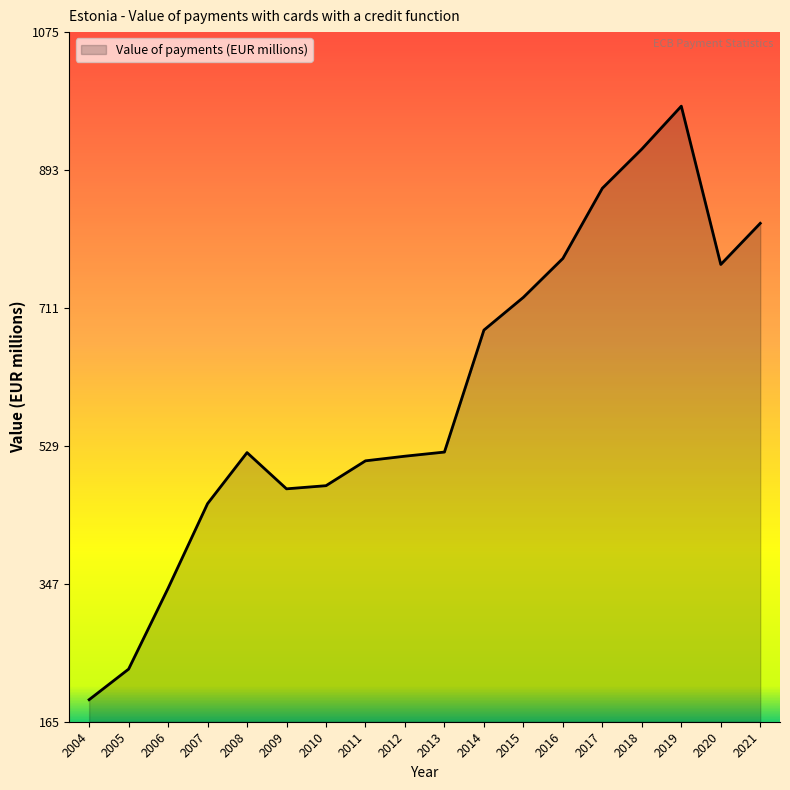

What is the sum of all values?

10778.8